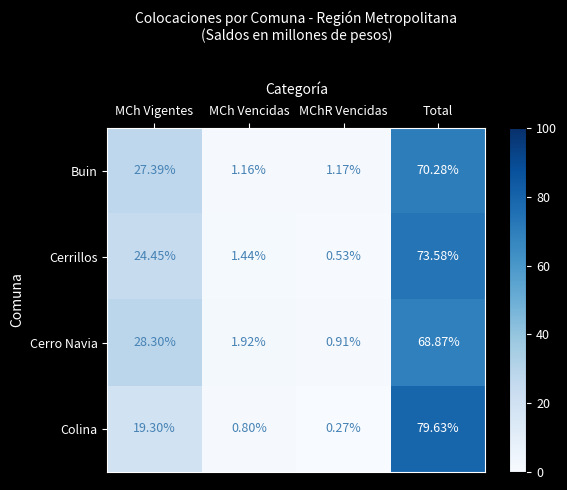

Which series has the widest spread of values?

Colina